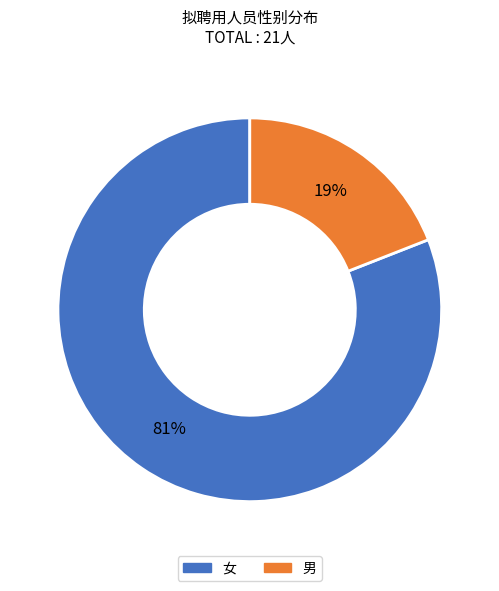

Is 女 the majority of the pie?

Yes